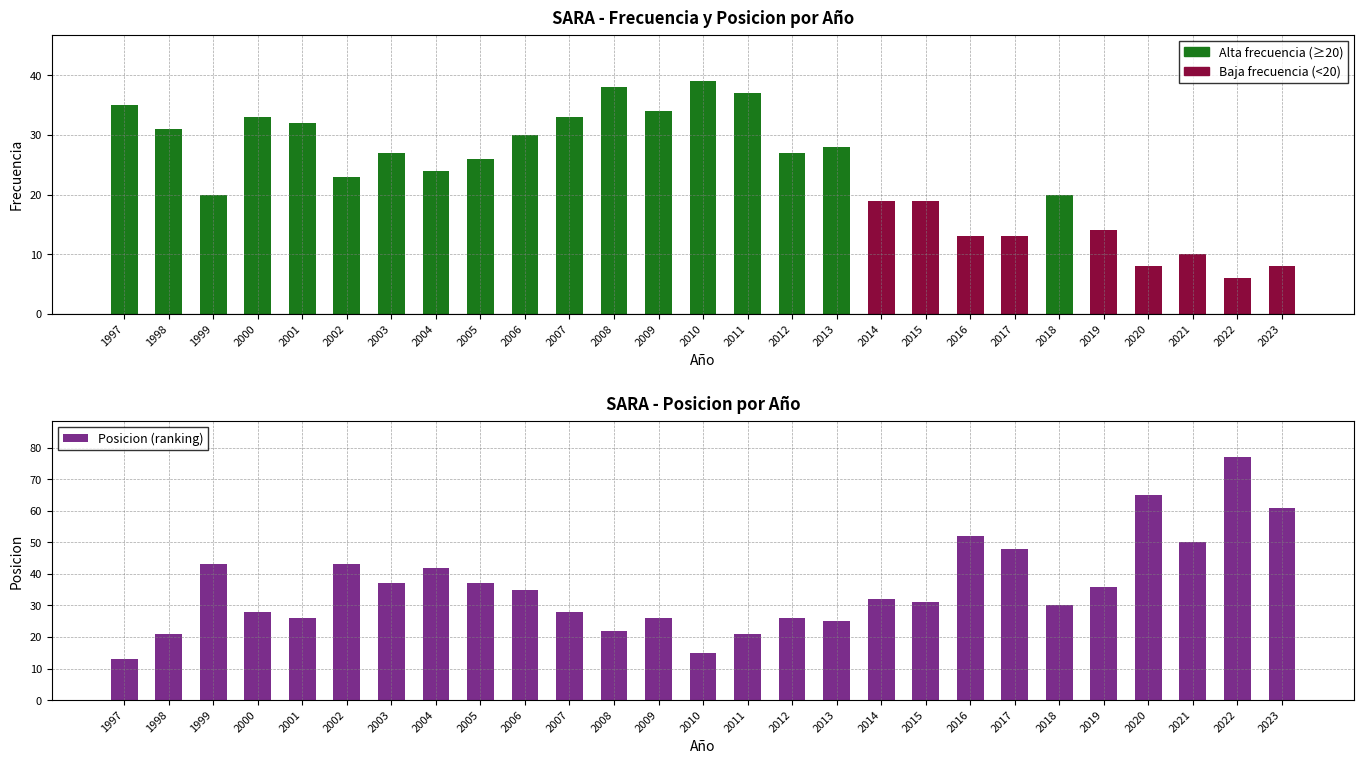

Which category has the lowest value in the Frecuencia series?

2022